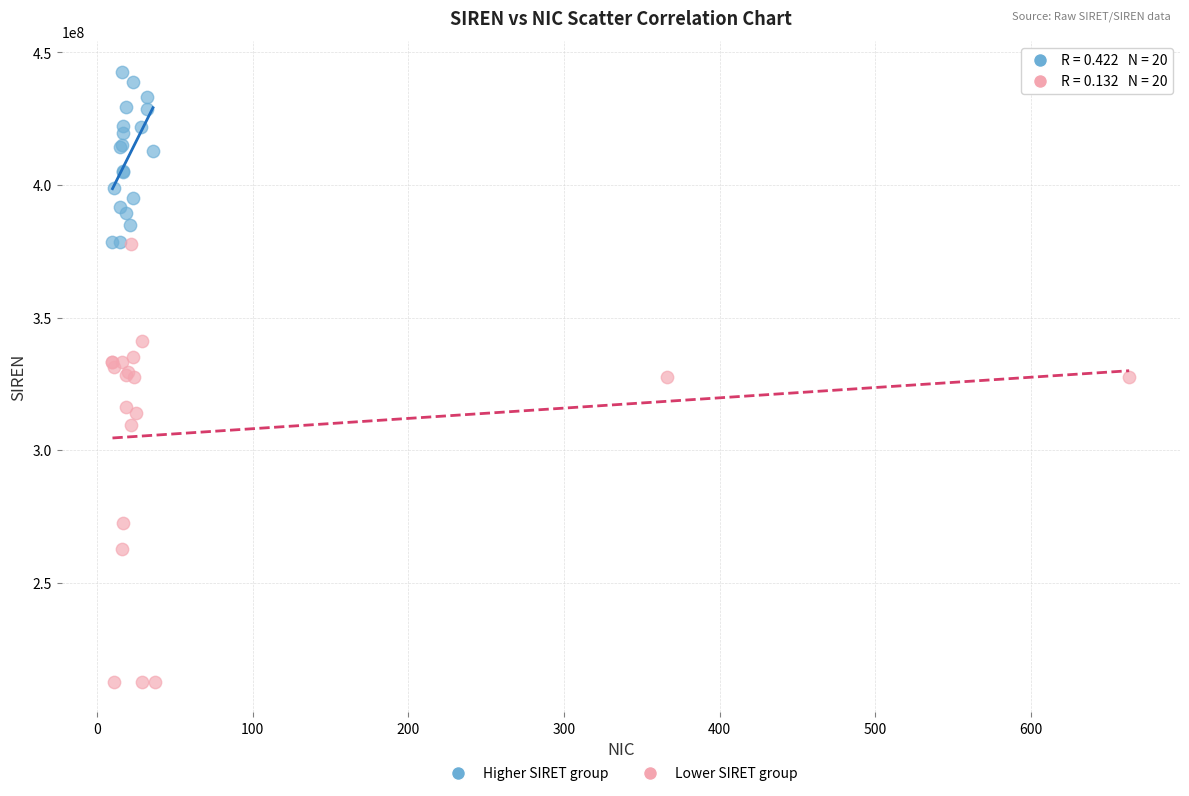

Which series reaches the maximum Y coordinate?

Higher SIRET group